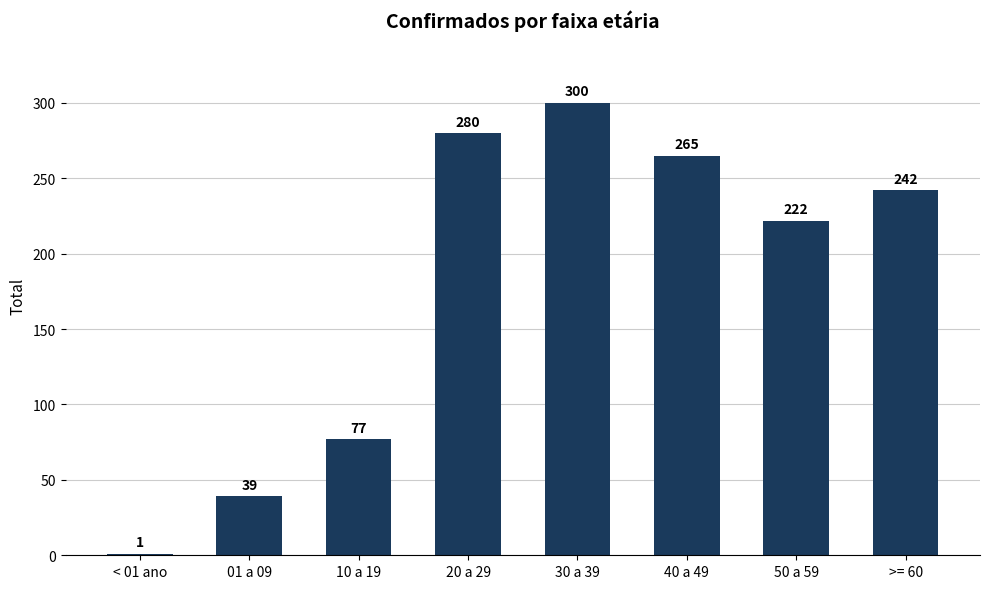

Reading left to right, list all the values displayed in this chart.

< 01 ano=1	01 a 09=39	10 a 19=77	20 a 29=280	30 a 39=300	40 a 49=265	50 a 59=222	>= 60=242